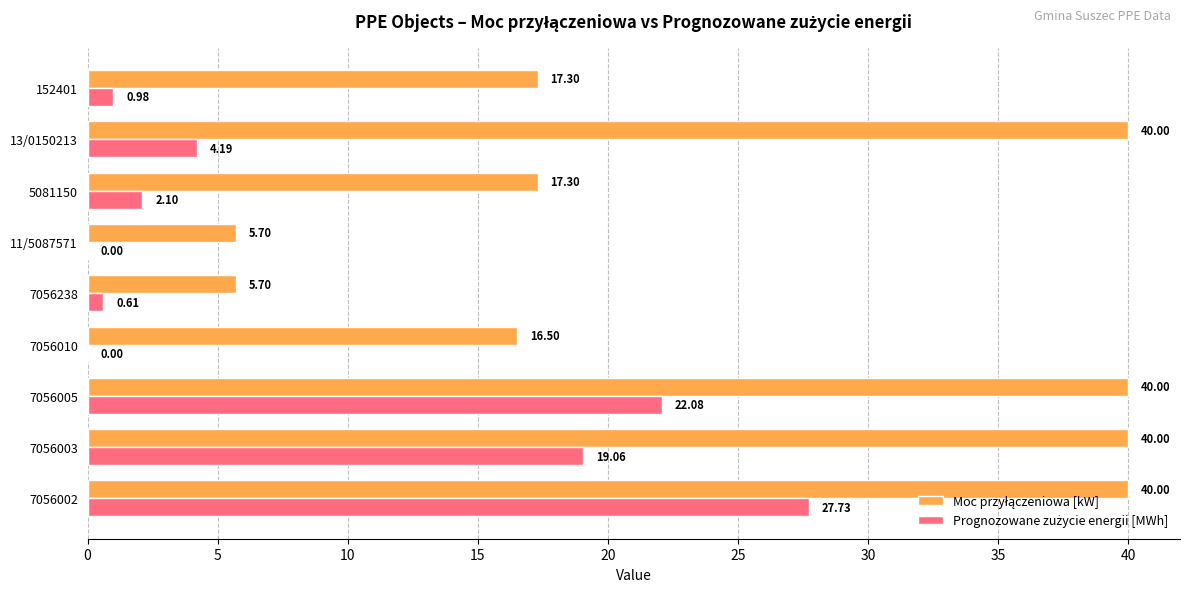

At which category is the sum across all series the highest?

7056002